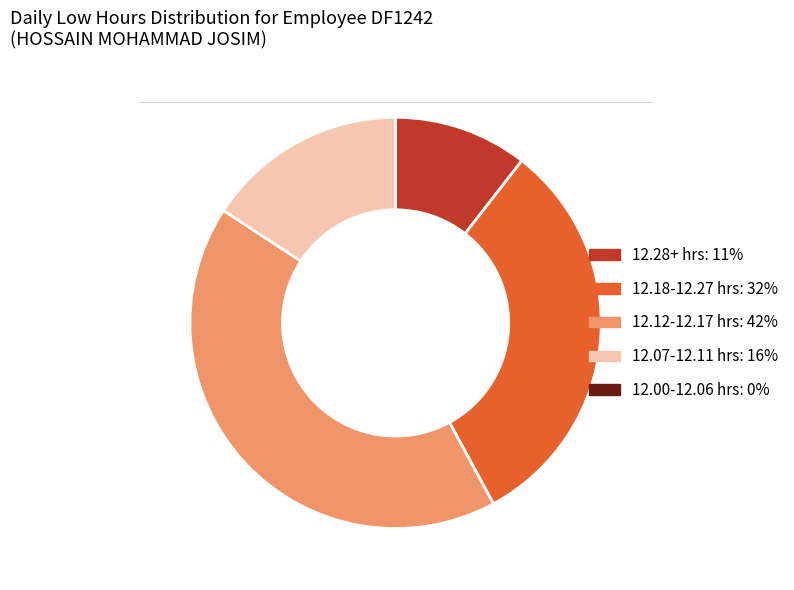

Is there any slice that represents more than half of the pie?

No